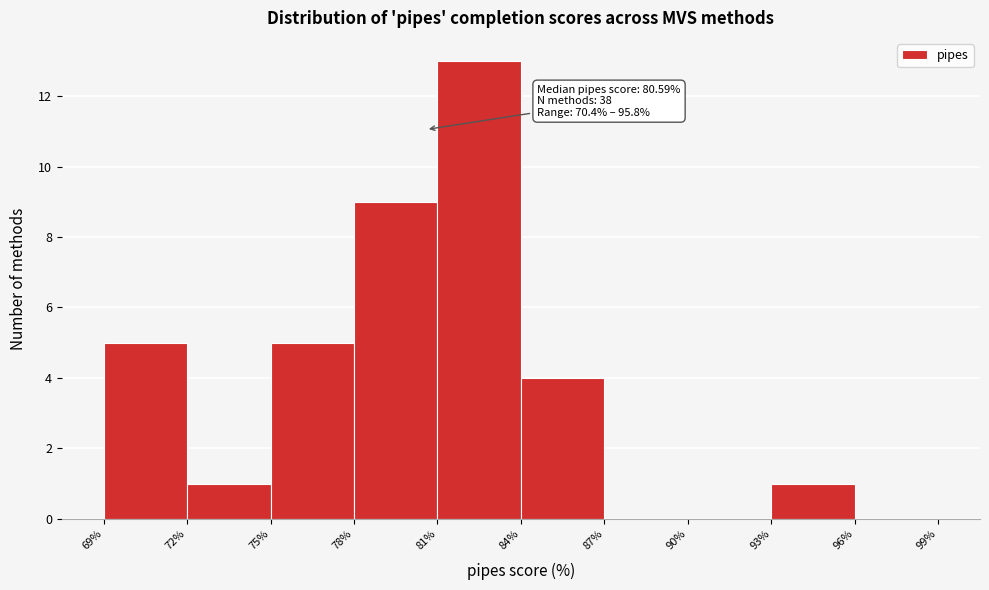

Which range on the x-axis has the tallest bar?

81% to 84%